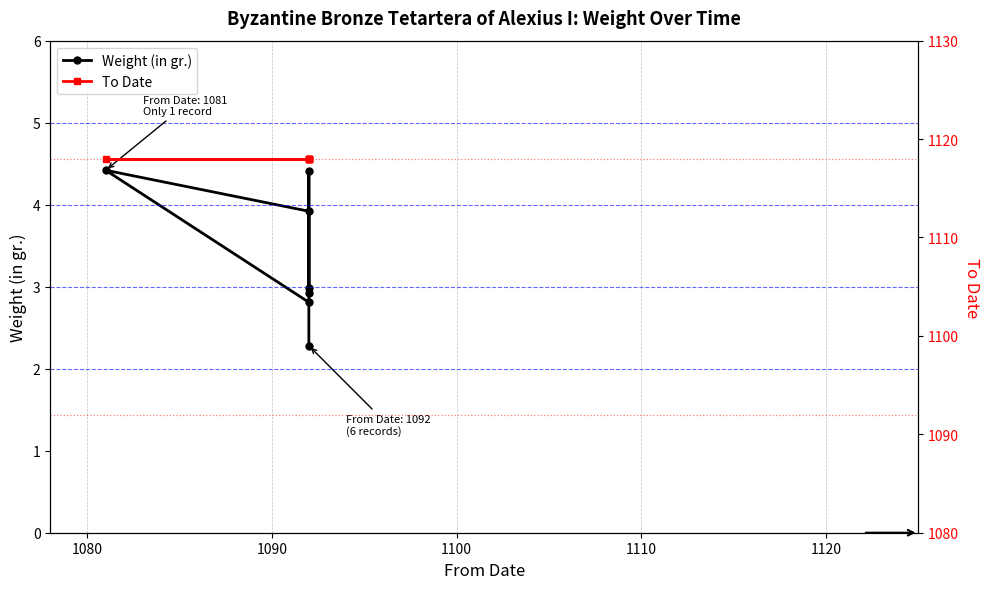

The To Date series shows 424.1 at 1130. True or false?

False